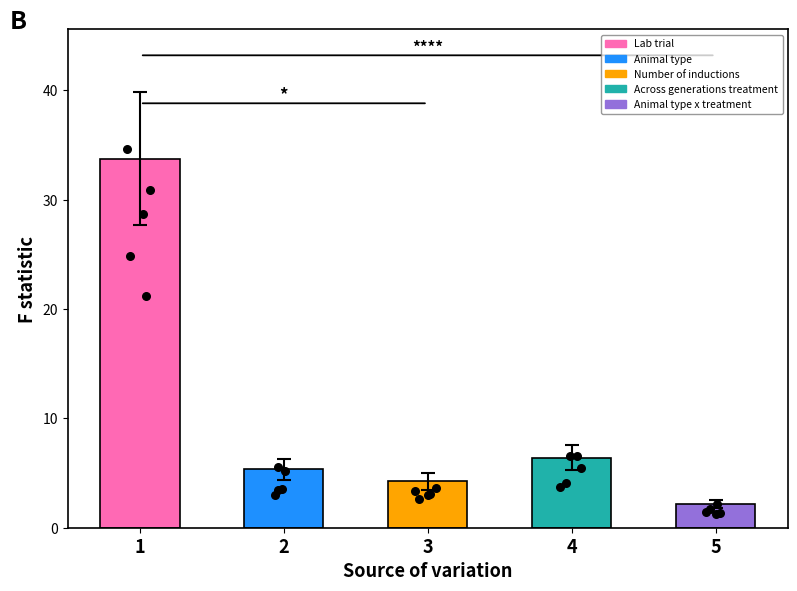

What is the change in value from 3 to 4?

+2.1